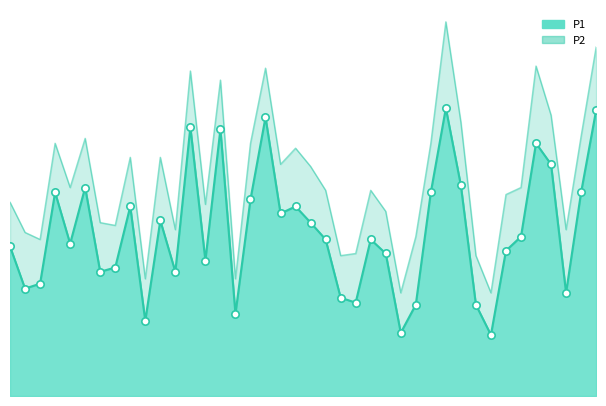

Which has a higher value, 10 or 0?

10